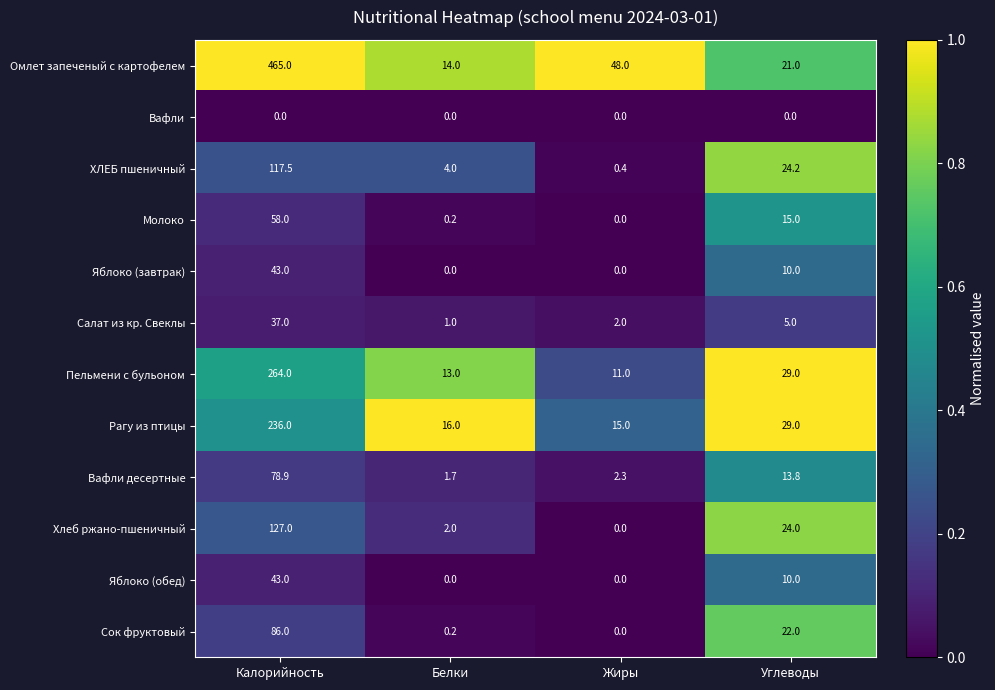

Count the number of categories in the chart.

4